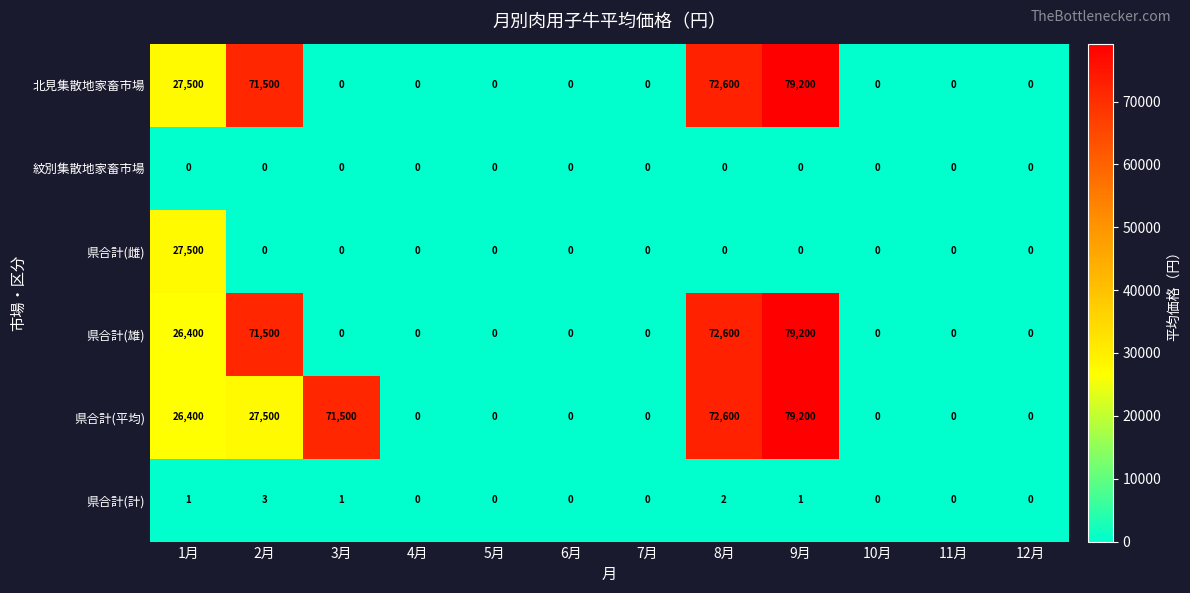

Read the 県合計(平均) value at 1月.

26400